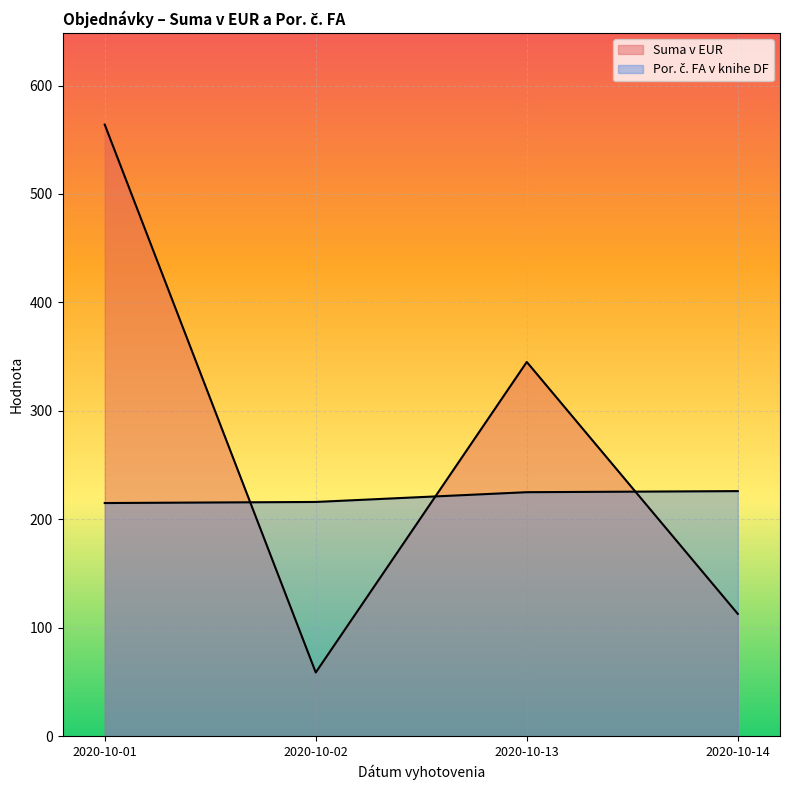

The Por. č. FA v knihe DF series shows 333.9 at 2020-10-01. True or false?

False